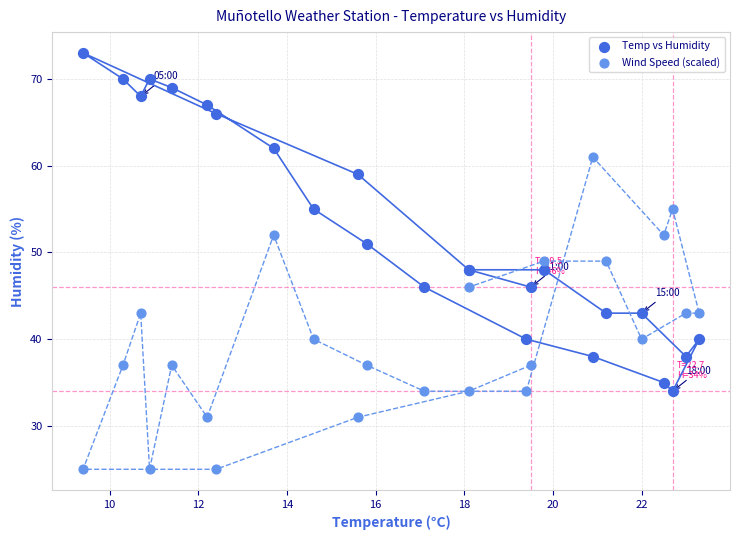

Which series has the widest spread of Y values?

Temp vs Humidity